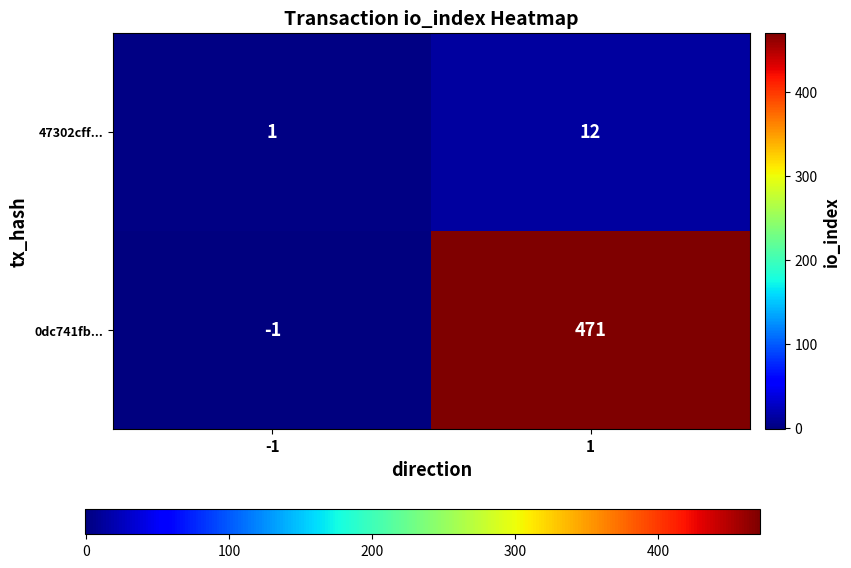

Which series has the largest range (max minus min)?

0dc741fb...